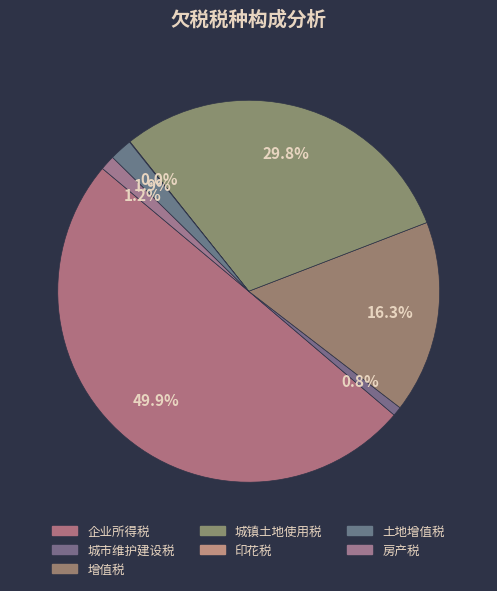

The 房产税 slice represents 1% of the pie. True or false?

False